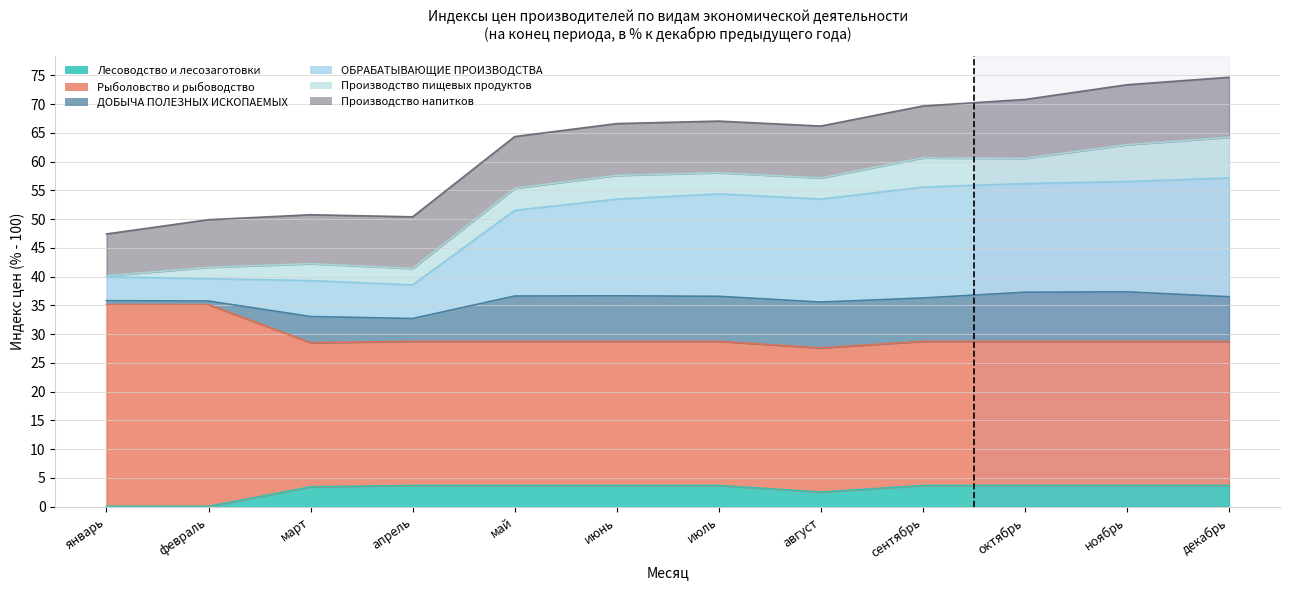

Where is the first local minimum for ОБРАБАТЫВАЮЩИЕ ПРОИЗВОДСТВА?

апрель